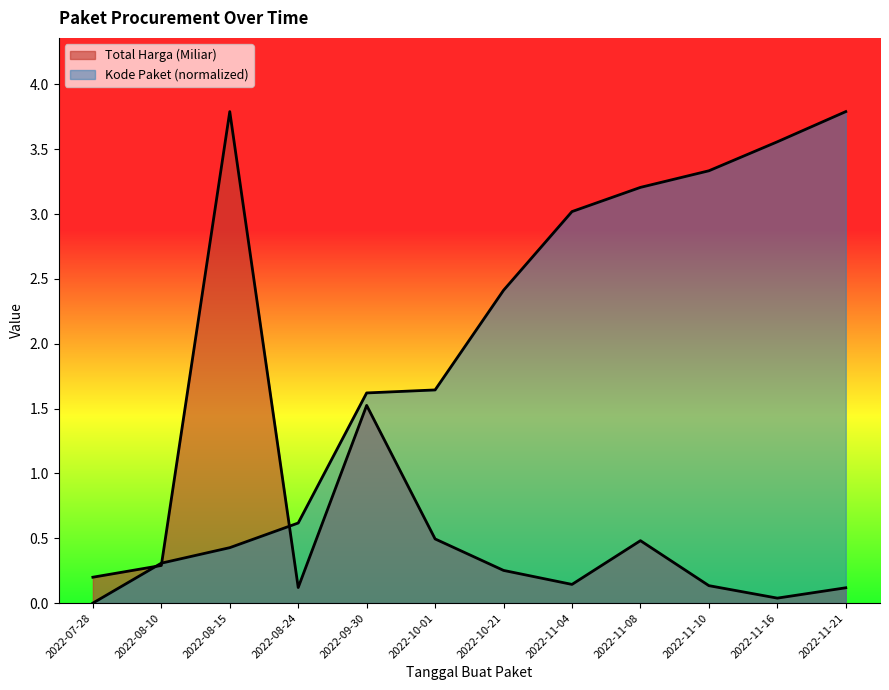

What is the sum of the Total Harga (Miliar) values at 2022-11-08 and 2022-10-21?

0.7